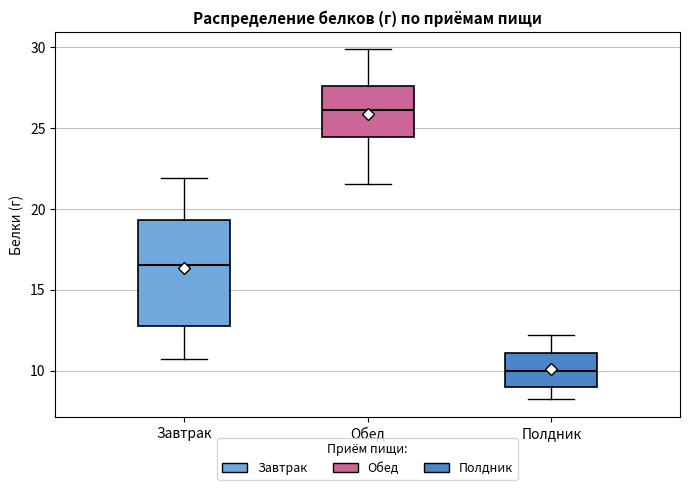

Which box's median line is the highest?

Обед